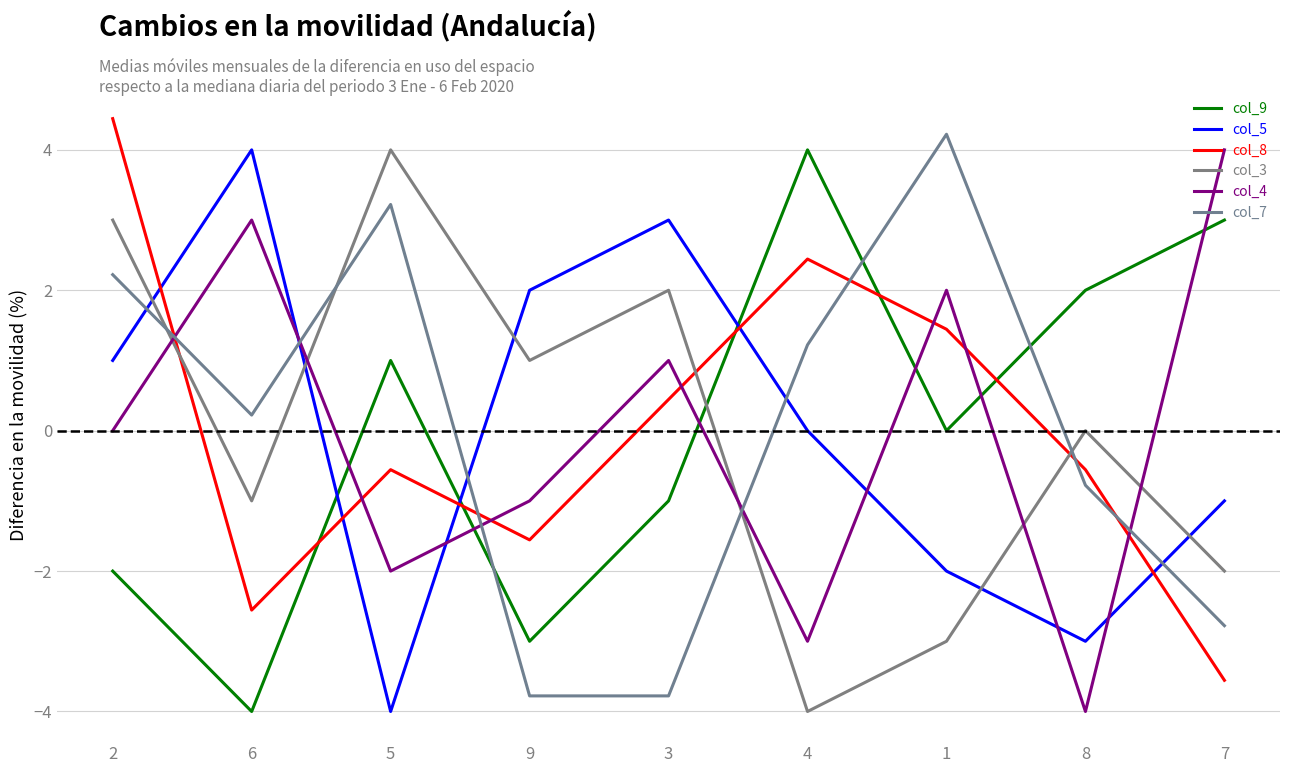

How many lines are shown in the chart?

6